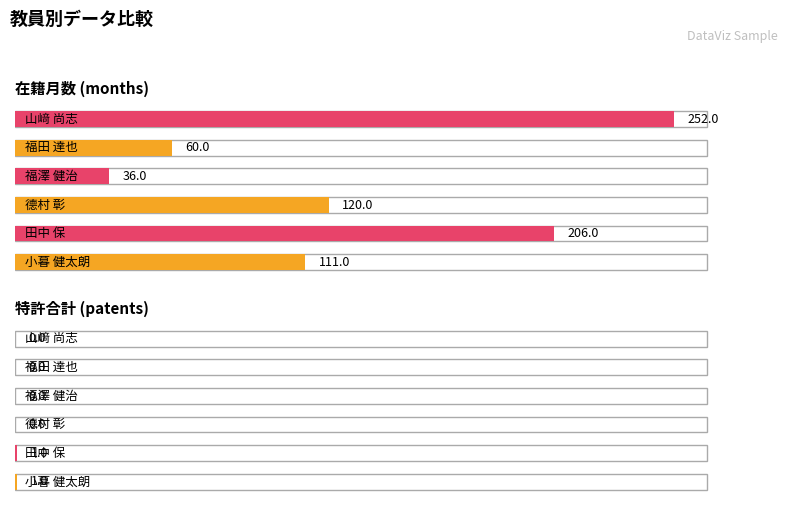

How many bars are there in total?

12